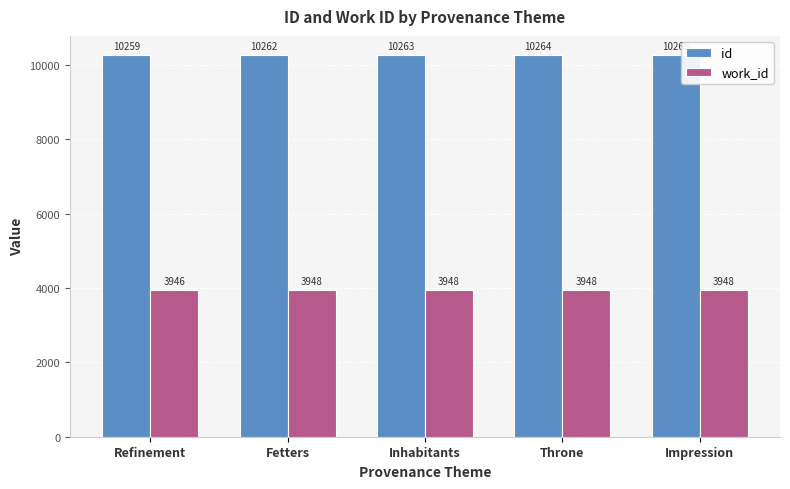

Does the chart contain stacked bars?

No